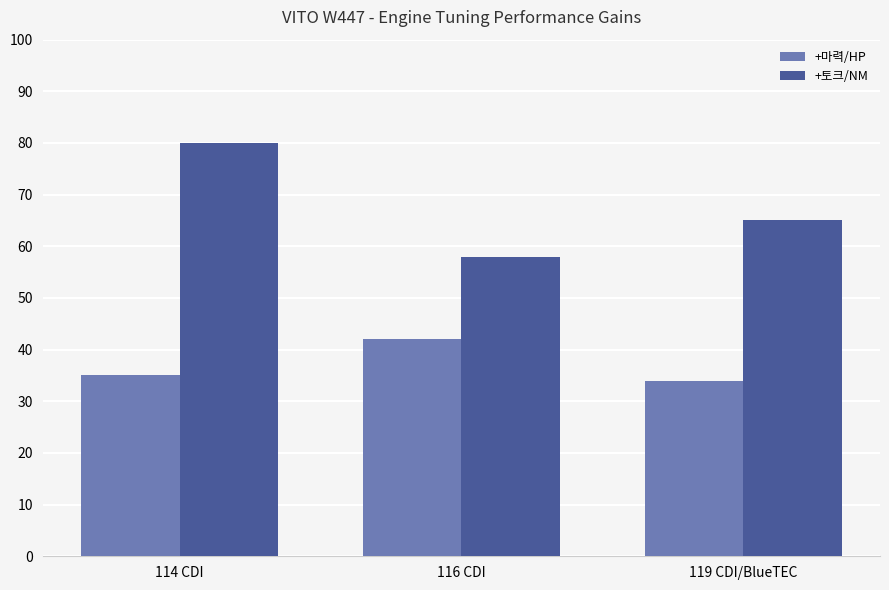

At which label does +토크/NM reach its minimum?

116 CDI